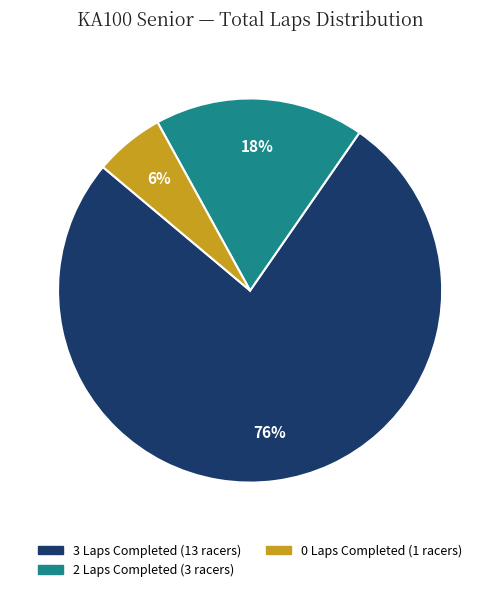

Is there a majority slice in this chart?

Yes